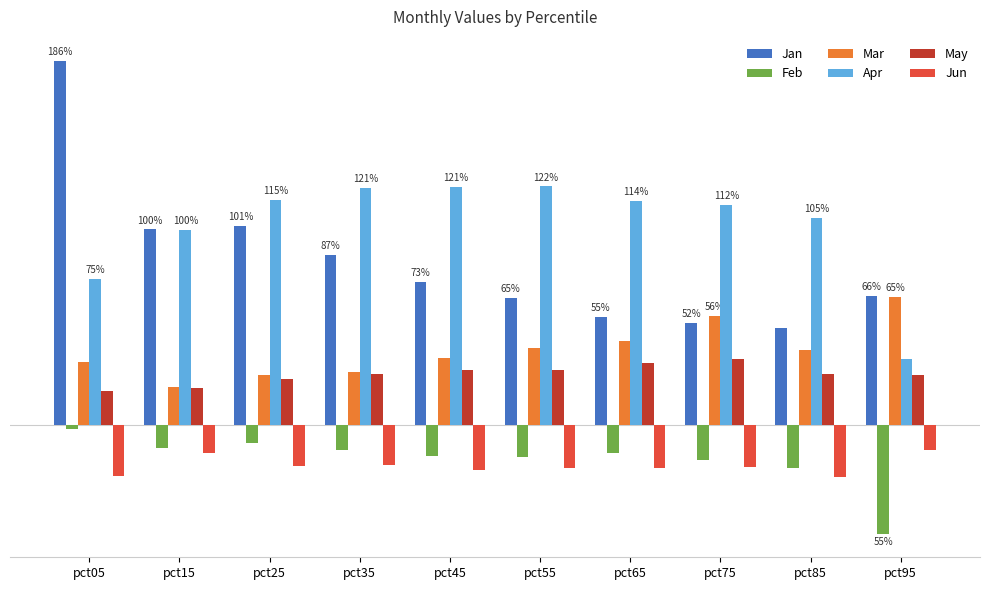

Does the chart contain any negative values?

Yes